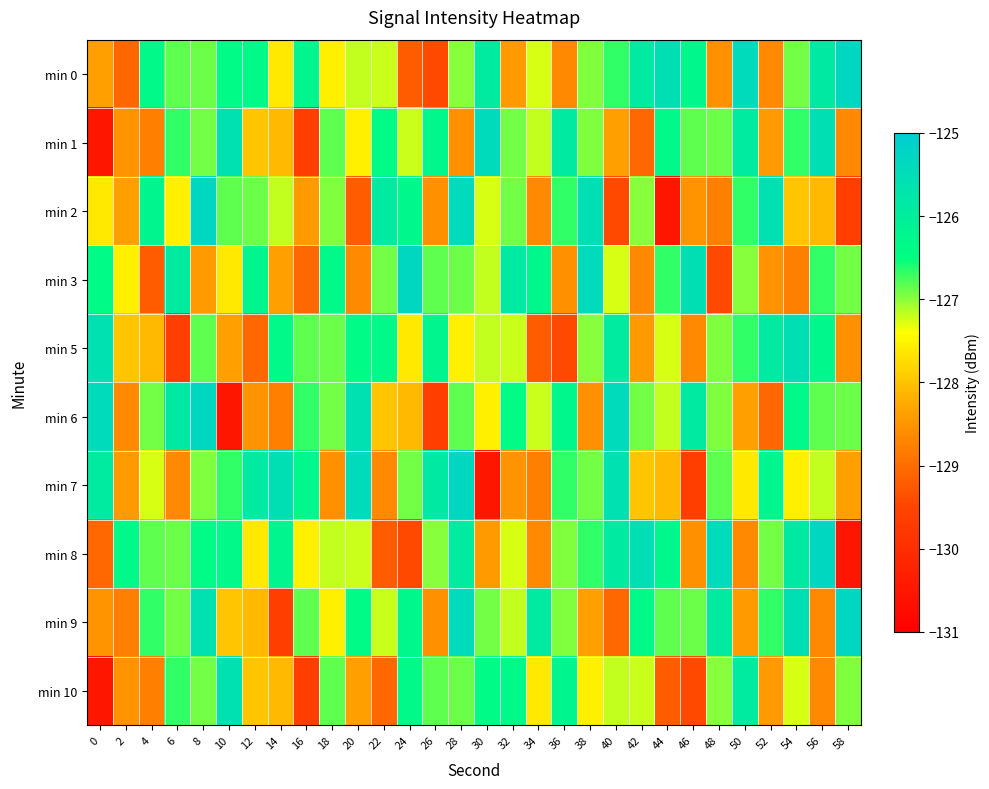

Reading left to right, transcribe all the data shown in this chart.

min 0: 0=-128.4	2=-129.1	4=-126.3	6=-126.8	8=-126.9	10=-126.4	12=-126.3	14=-127.6	16=-126.2	18=-127.5	20=-127.2	22=-127.2	24=-129.2	26=-129.4	28=-127.0	30=-125.9	32=-128.4	34=-127.3	36=-128.6	38=-126.9	40=-126.7	42=-125.9	44=-125.5	46=-126.3	48=-128.6	50=-125.4	52=-128.6	54=-126.9	56=-125.9	58=-125.3
min 1: 0=-130.5	2=-128.5	4=-128.8	6=-126.7	8=-126.9	10=-125.6	12=-128.0	14=-128.1	16=-129.6	18=-126.8	20=-127.5	22=-126.4	24=-127.2	26=-126.3	28=-128.6	30=-125.4	32=-126.9	34=-127.2	36=-125.9	38=-126.9	40=-128.4	42=-129.1	44=-126.3	46=-126.8	48=-126.9	50=-125.9	52=-128.4	54=-126.7	56=-125.5	58=-128.6
min 2: 0=-127.6	2=-128.4	4=-126.2	6=-127.5	8=-125.3	10=-126.8	12=-126.9	14=-127.2	16=-128.4	18=-126.9	20=-129.2	22=-125.9	24=-126.3	26=-128.6	28=-125.4	30=-127.3	32=-126.9	34=-128.6	36=-126.7	38=-125.5	40=-129.4	42=-127.0	44=-130.5	46=-128.5	48=-128.8	50=-126.7	52=-125.6	54=-128.0	56=-128.1	58=-129.6
min 3: 0=-126.4	2=-127.5	4=-129.2	6=-125.9	8=-128.4	10=-127.6	12=-126.2	14=-128.4	16=-129.1	18=-126.3	20=-128.6	22=-126.9	24=-125.3	26=-126.8	28=-126.9	30=-127.2	32=-125.9	34=-126.3	36=-128.6	38=-125.4	40=-127.3	42=-128.6	44=-126.7	46=-125.5	48=-129.4	50=-127.0	52=-128.5	54=-128.8	56=-126.7	58=-126.9
min 5: 0=-125.6	2=-128.0	4=-128.1	6=-129.6	8=-126.8	10=-128.4	12=-129.1	14=-126.3	16=-126.8	18=-126.9	20=-126.4	22=-126.3	24=-127.6	26=-126.2	28=-127.5	30=-127.2	32=-127.2	34=-129.2	36=-129.4	38=-127.0	40=-125.9	42=-128.4	44=-127.3	46=-128.6	48=-126.9	50=-126.7	52=-125.9	54=-125.5	56=-126.3	58=-128.6
min 6: 0=-125.4	2=-128.6	4=-126.9	6=-125.9	8=-125.3	10=-130.5	12=-128.5	14=-128.8	16=-126.7	18=-126.9	20=-125.6	22=-128.0	24=-128.1	26=-129.6	28=-126.8	30=-127.5	32=-126.4	34=-127.2	36=-126.3	38=-128.6	40=-125.4	42=-126.9	44=-127.2	46=-125.9	48=-126.9	50=-128.4	52=-129.1	54=-126.3	56=-126.8	58=-126.9
min 7: 0=-125.9	2=-128.4	4=-127.3	6=-128.6	8=-126.9	10=-126.7	12=-125.9	14=-125.5	16=-126.3	18=-128.6	20=-125.4	22=-128.6	24=-126.9	26=-125.9	28=-125.3	30=-130.5	32=-128.5	34=-128.8	36=-126.7	38=-126.9	40=-125.6	42=-128.0	44=-128.1	46=-129.6	48=-126.8	50=-127.6	52=-126.2	54=-127.5	56=-127.2	58=-128.4
min 8: 0=-129.1	2=-126.3	4=-126.8	6=-126.9	8=-126.4	10=-126.3	12=-127.6	14=-126.2	16=-127.5	18=-127.2	20=-127.2	22=-129.2	24=-129.4	26=-127.0	28=-125.9	30=-128.4	32=-127.3	34=-128.6	36=-126.9	38=-126.7	40=-125.9	42=-125.5	44=-126.3	46=-128.6	48=-125.4	50=-128.6	52=-126.9	54=-125.9	56=-125.3	58=-130.5
min 9: 0=-128.5	2=-128.8	4=-126.7	6=-126.9	8=-125.6	10=-128.0	12=-128.1	14=-129.6	16=-126.8	18=-127.5	20=-126.4	22=-127.2	24=-126.3	26=-128.6	28=-125.4	30=-126.9	32=-127.2	34=-125.9	36=-126.9	38=-128.4	40=-129.1	42=-126.3	44=-126.8	46=-126.9	48=-125.9	50=-128.4	52=-126.7	54=-125.5	56=-128.6	58=-125.3
min 10: 0=-130.5	2=-128.5	4=-128.8	6=-126.7	8=-126.9	10=-125.6	12=-128.0	14=-128.1	16=-129.6	18=-126.8	20=-128.4	22=-129.1	24=-126.3	26=-126.8	28=-126.9	30=-126.4	32=-126.3	34=-127.6	36=-126.2	38=-127.5	40=-127.2	42=-127.2	44=-129.2	46=-129.4	48=-127.0	50=-125.9	52=-128.4	54=-127.3	56=-128.6	58=-126.9